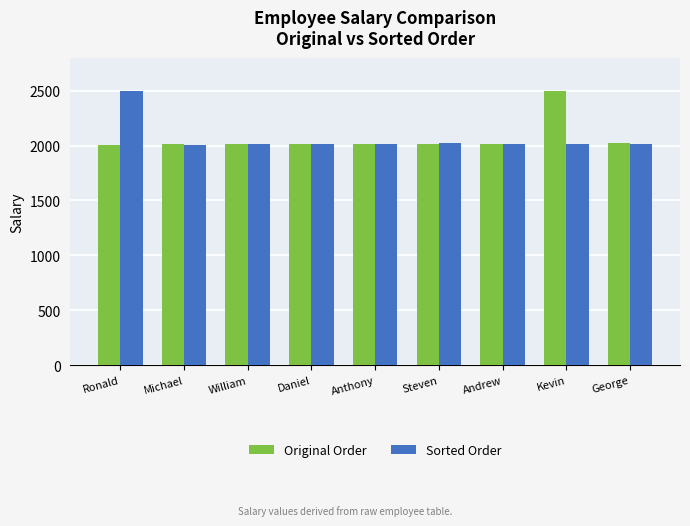

What is the difference between the Sorted Order values at Steven and Anthony?

8